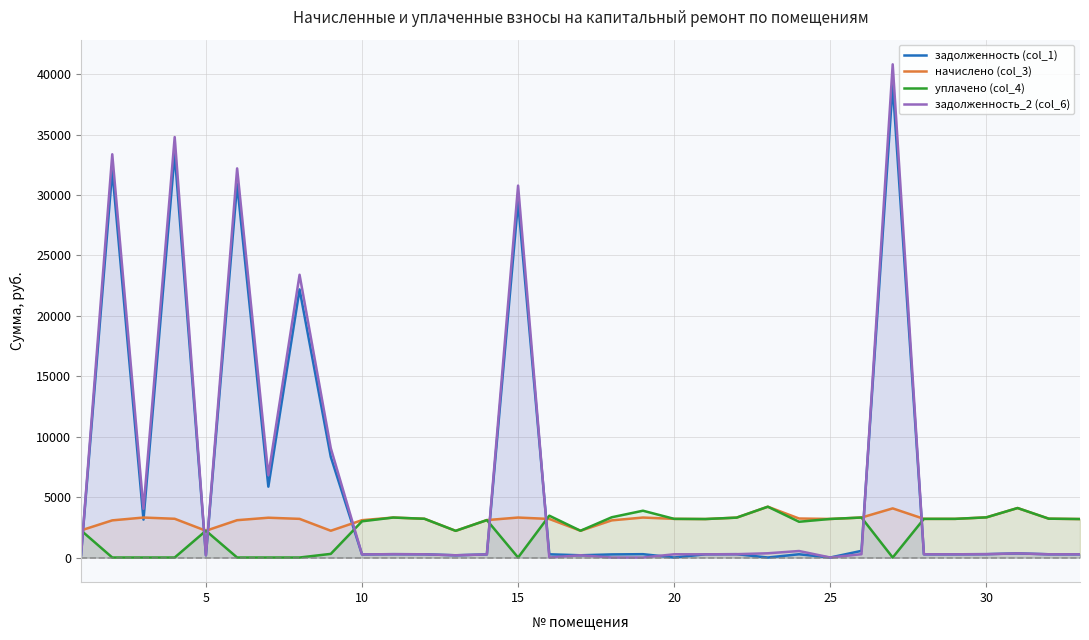

True or false: начислено (col_3) and задолженность_2 (col_6) cross at least once.

True